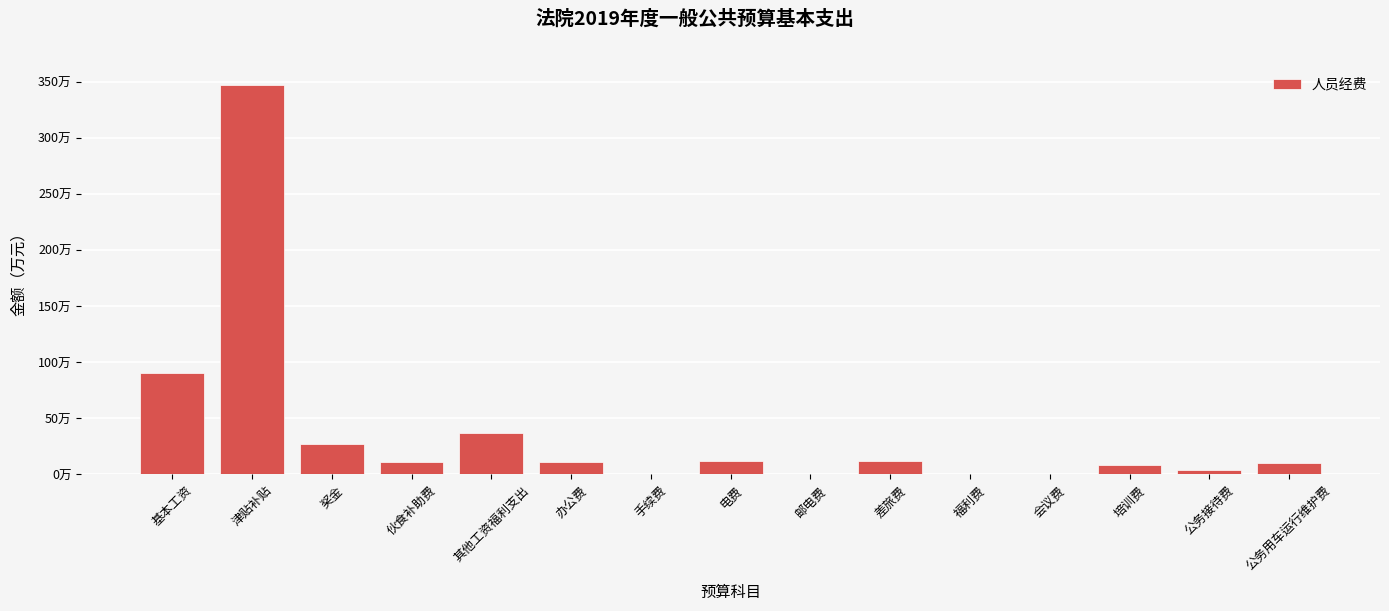

True or false: the data shows 2977.9 at 福利费.

False